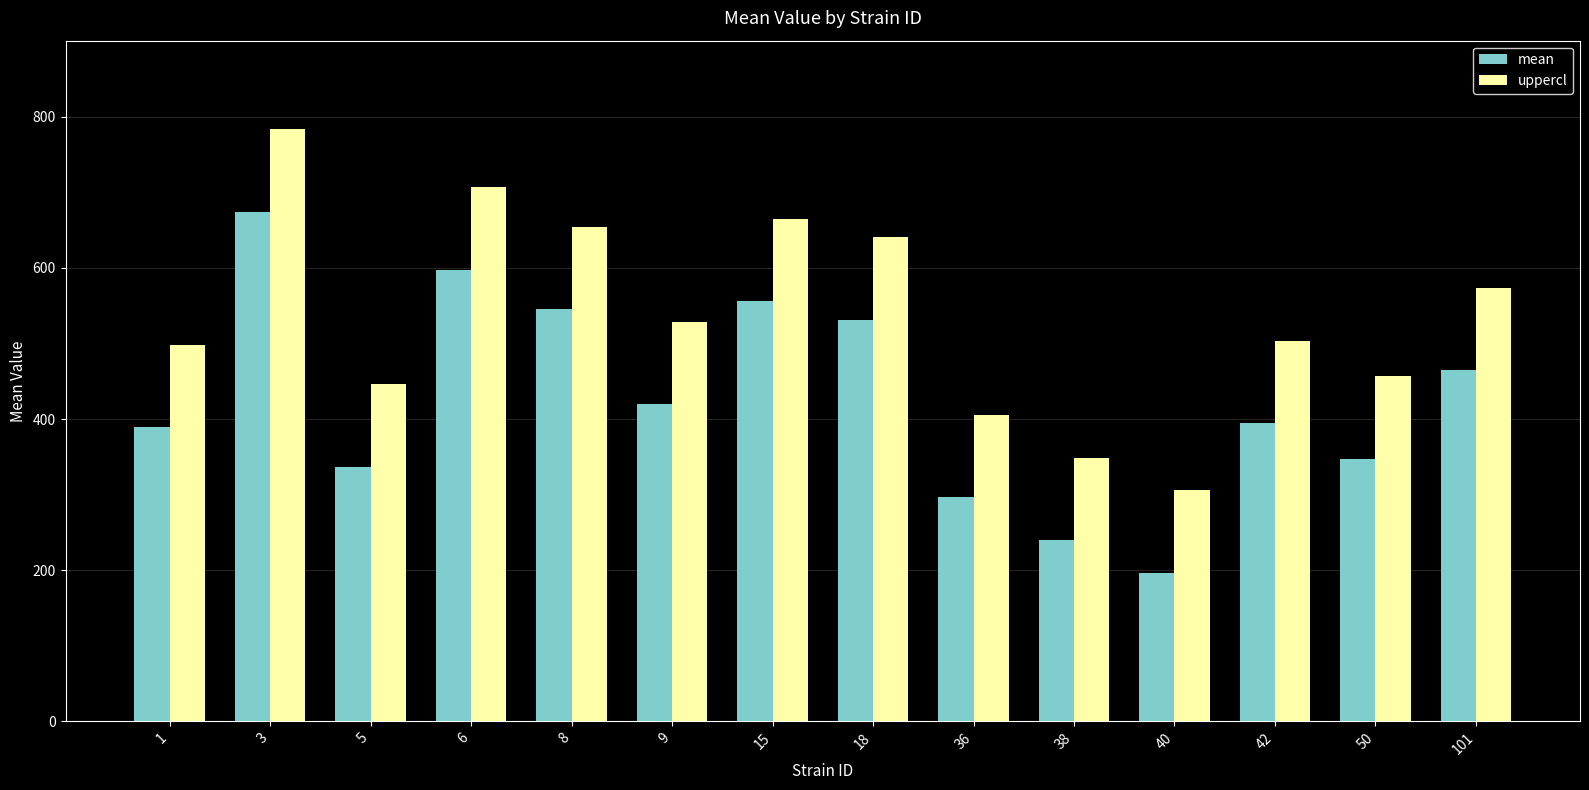

Is it true that uppercl equals 654.4 at 8?

True